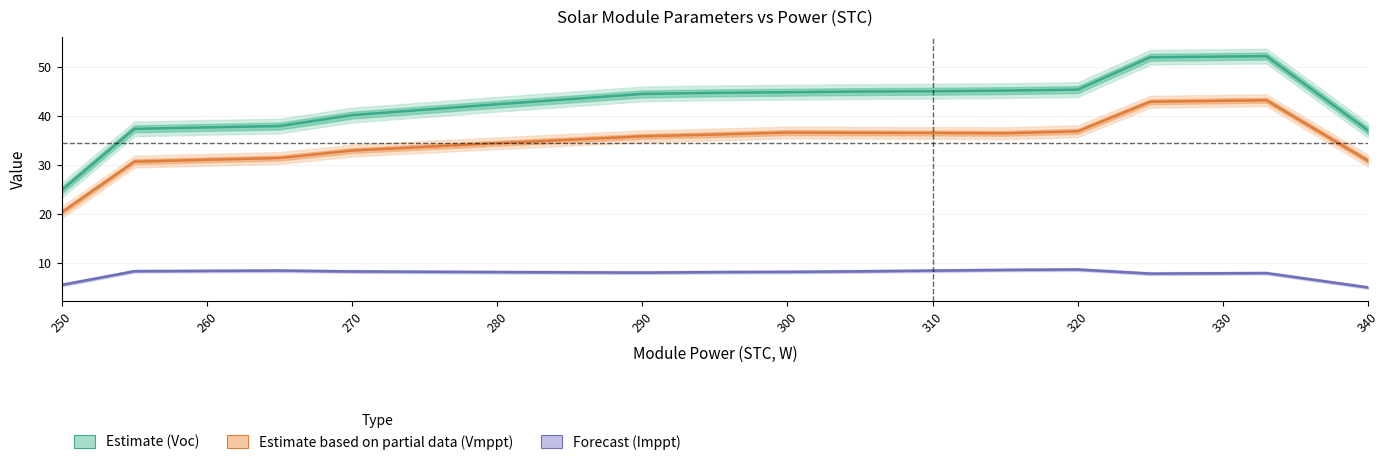

Is the value of Vmppt (V) at 13 greater than the value of Imppt (A) at 14?

Yes